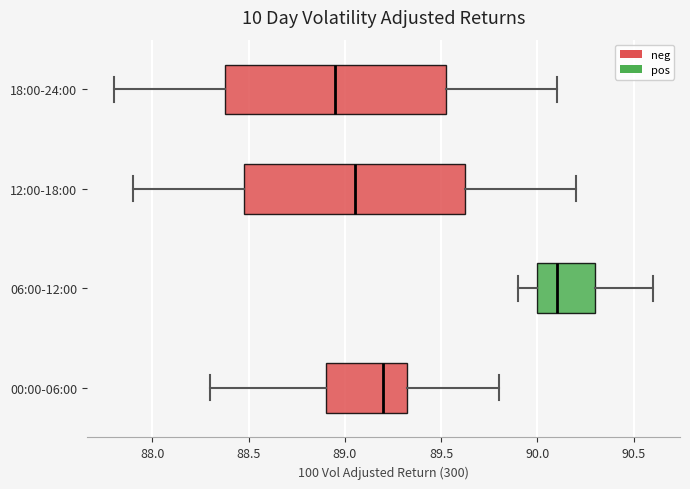

Reading bottom to top, read every box against the x-axis: the position of its median line, the range the box covers, and the ends of its whiskers. The values are not printed on the chart, so give them approximately, as read against the axis.

00:00-06:00: median 89.20, box 88.90 to 89.35, whiskers 88.30 to 89.80
06:00-12:00: median 90.10, box 90.00 to 90.30, whiskers 89.90 to 90.60
12:00-18:00: median 89.05, box 88.50 to 89.65, whiskers 87.90 to 90.20
18:00-24:00: median 88.95, box 88.40 to 89.55, whiskers 87.80 to 90.10